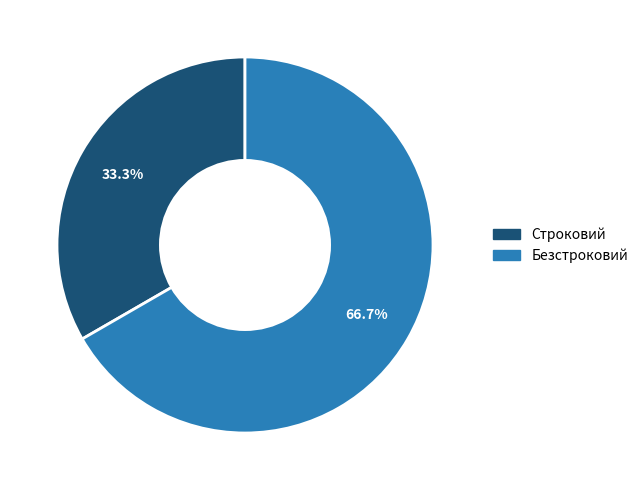

Which has a higher value, Строковий or Безстроковий?

Безстроковий